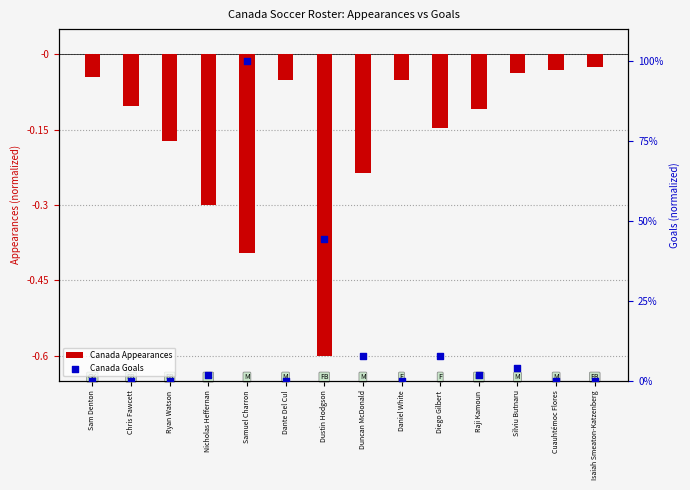

Which series contains the highest Y value?

Canada Goals